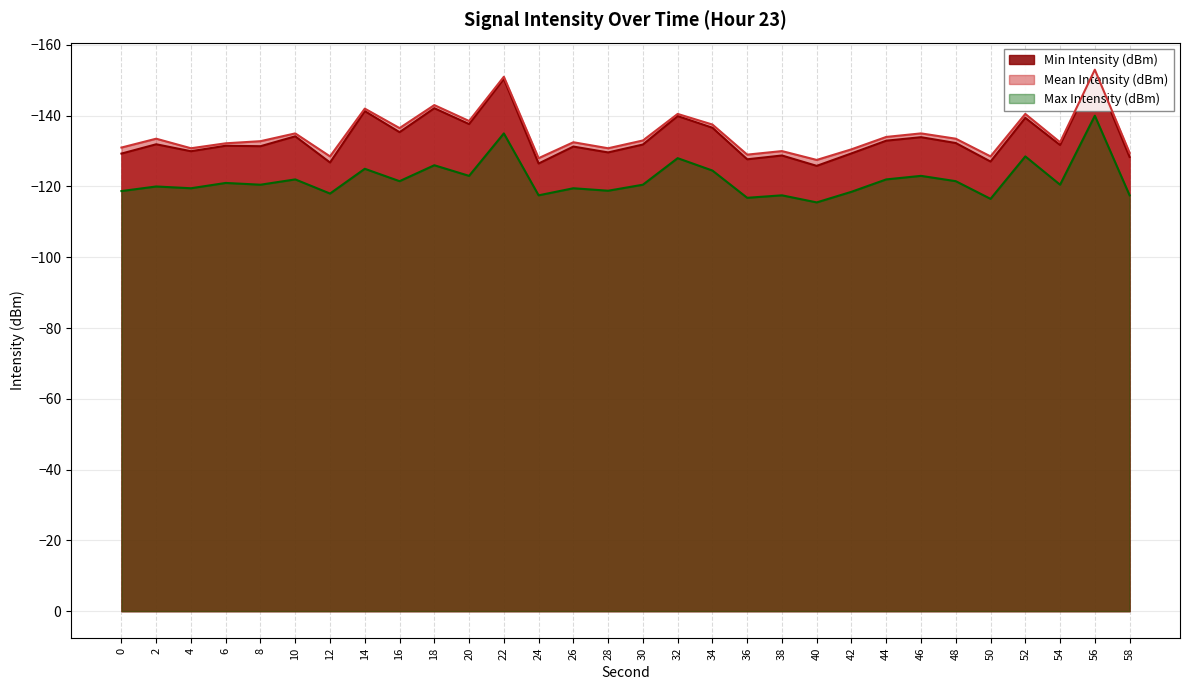

What is the value of the Mean Intensity (dBm) point at the 11th from the left?

-138.5